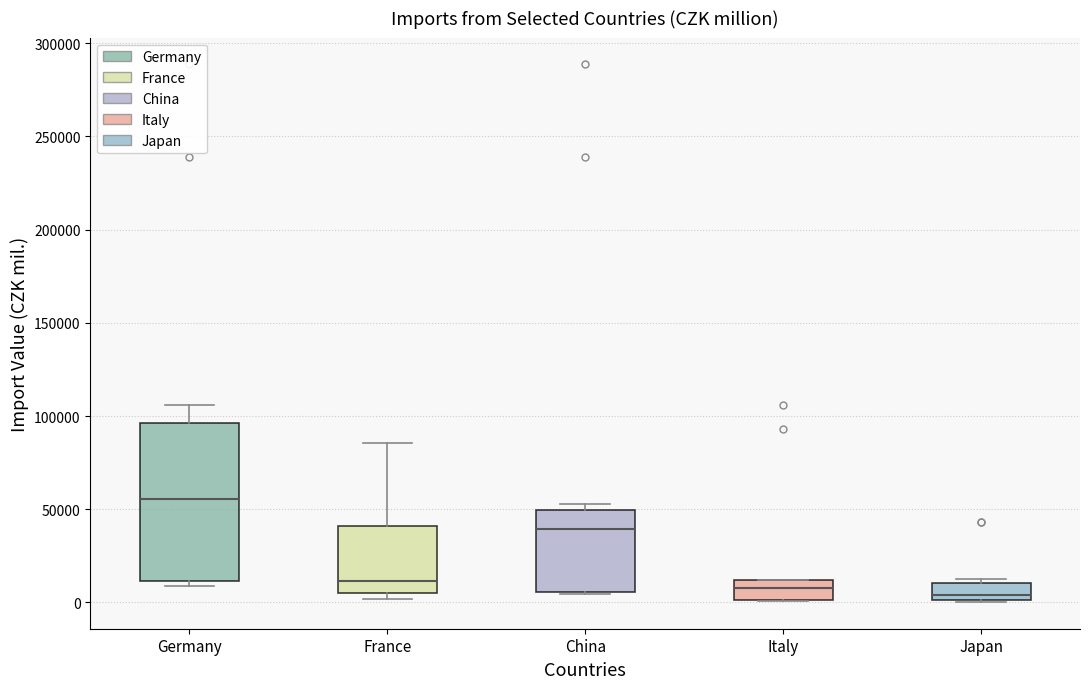

Reading left to right, read every box against the y-axis: the position of its median line, the range the box covers, and the ends of its whiskers. The values are not printed on the chart, so give them approximately, as read against the axis.

Germany: median 55000, box 10000 to 95000, whiskers 10000 (just below the box's lower edge) to 105000
France: median 10000, box 5000 to 40000, whiskers 0 to 85000
China: median 40000, box 5000 to 50000, whiskers 5000 to 55000
Italy: median 5000, box 0 to 10000, whiskers 0 to 10000
Japan: median 5000, box 0 to 10000, whiskers 0 to 10000 (just above the box's upper edge)